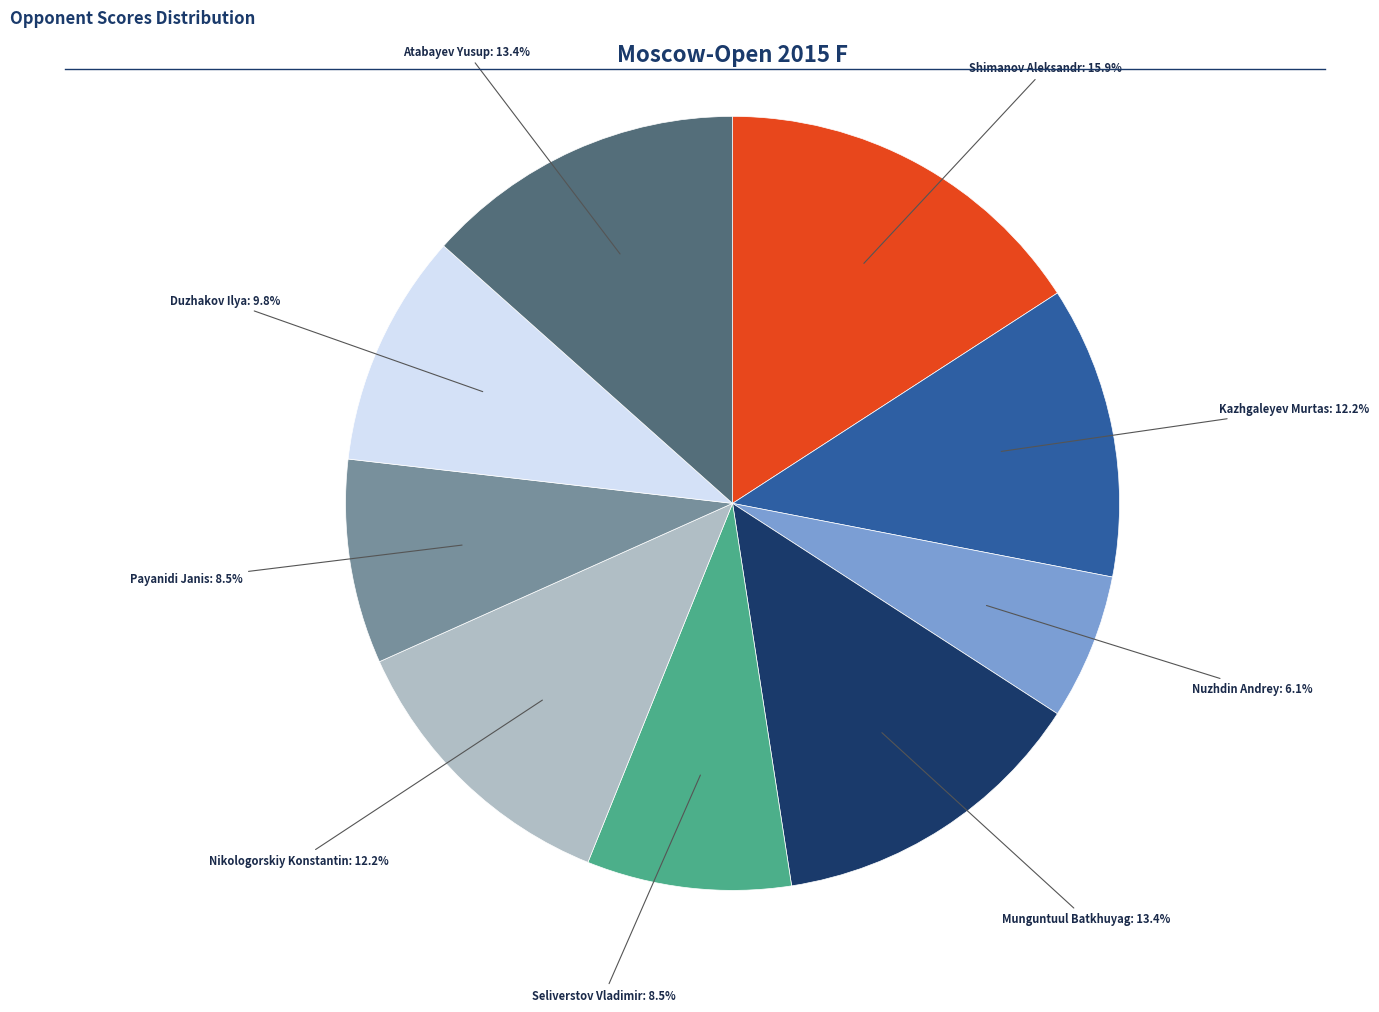

Do Seliverstov Vladimir and Nuzhdin Andrey together represent more than half of the pie?

No